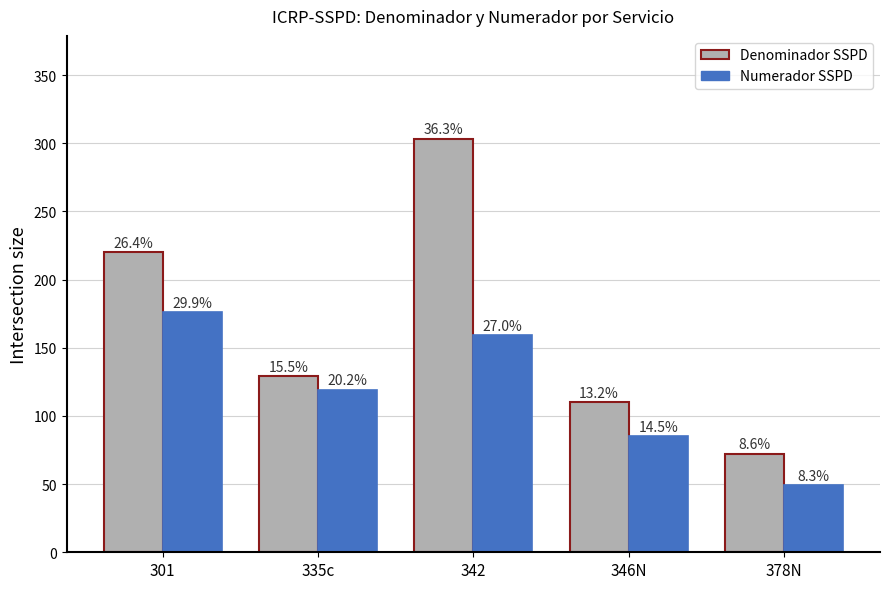

What are all the series names shown in the legend?

Denominador SSPD, Numerador SSPD